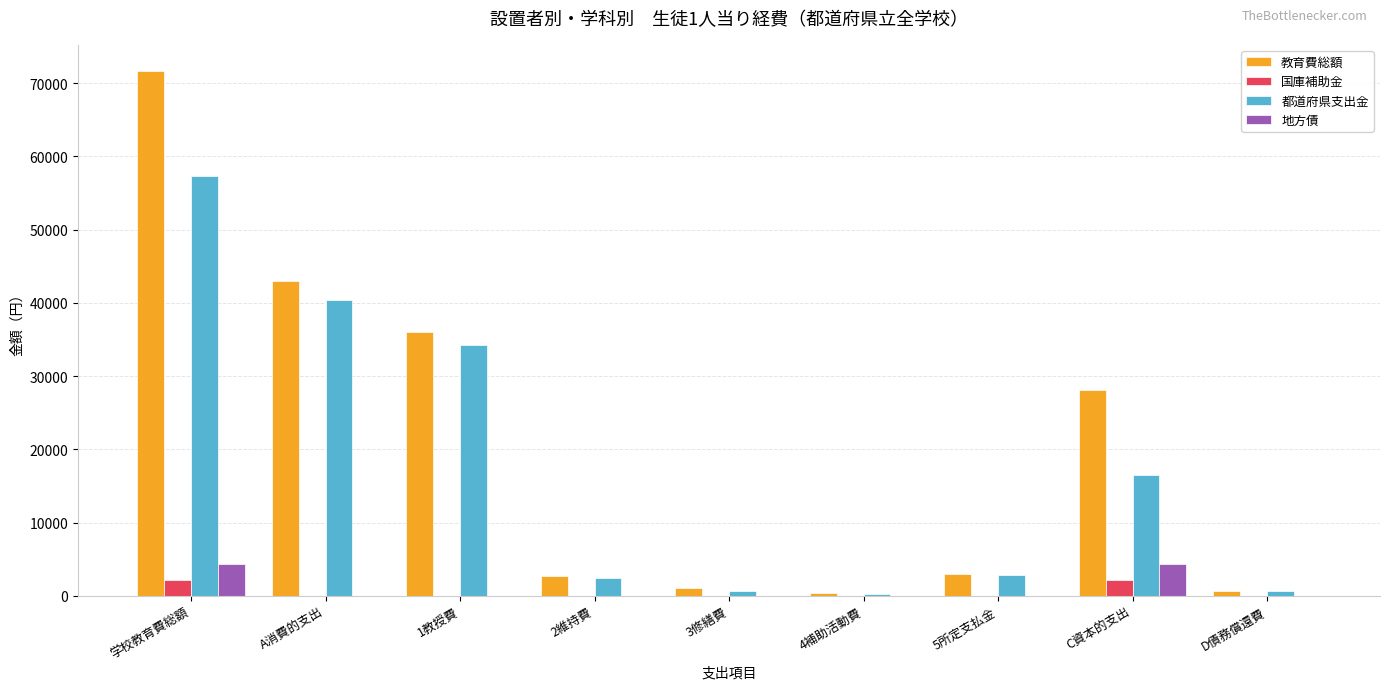

What is the total value across all series at 学校教育費総額?

135451